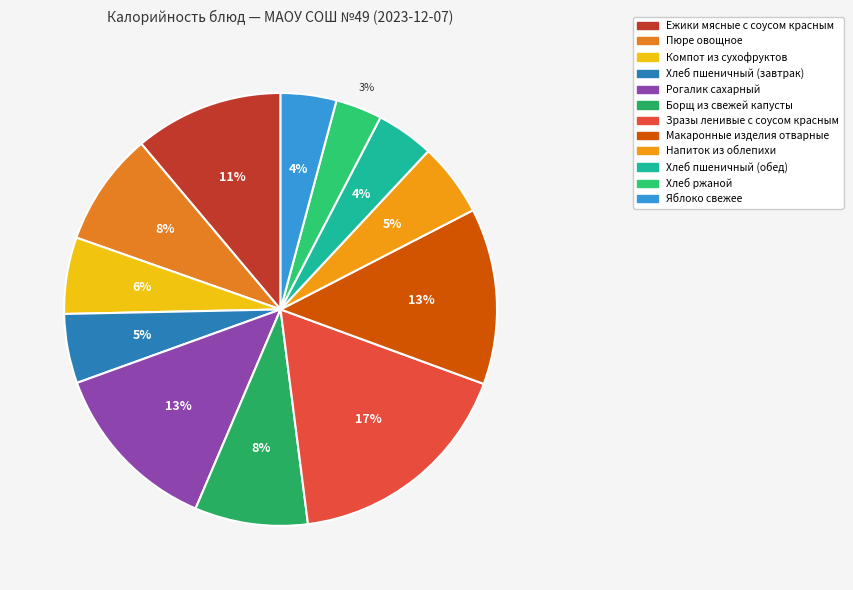

To the nearest percent, what portion does Компот из сухофруктов represent?

6%